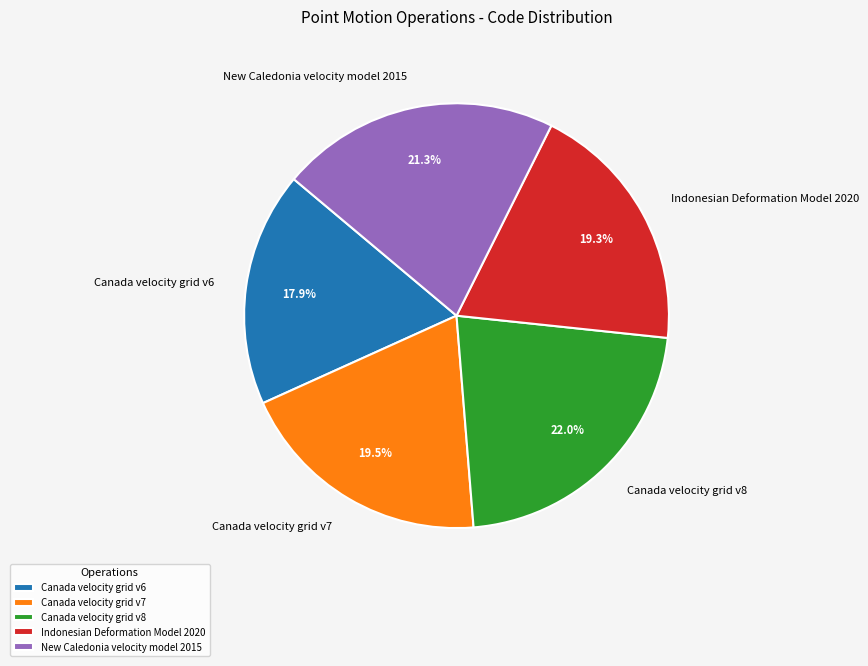

Count the number of slices in the pie.

5